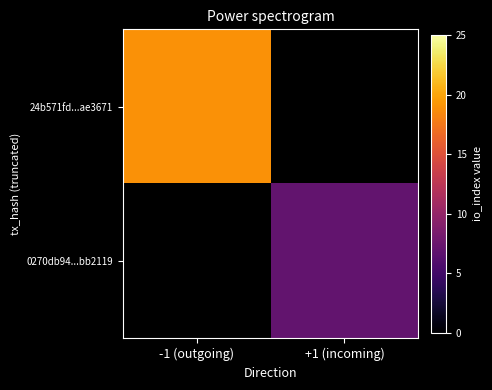

Is the value of 0270db94...bb2119 at -1 (outgoing) greater than the value of 24b571fd...ae3671 at +1 (incoming)?

No